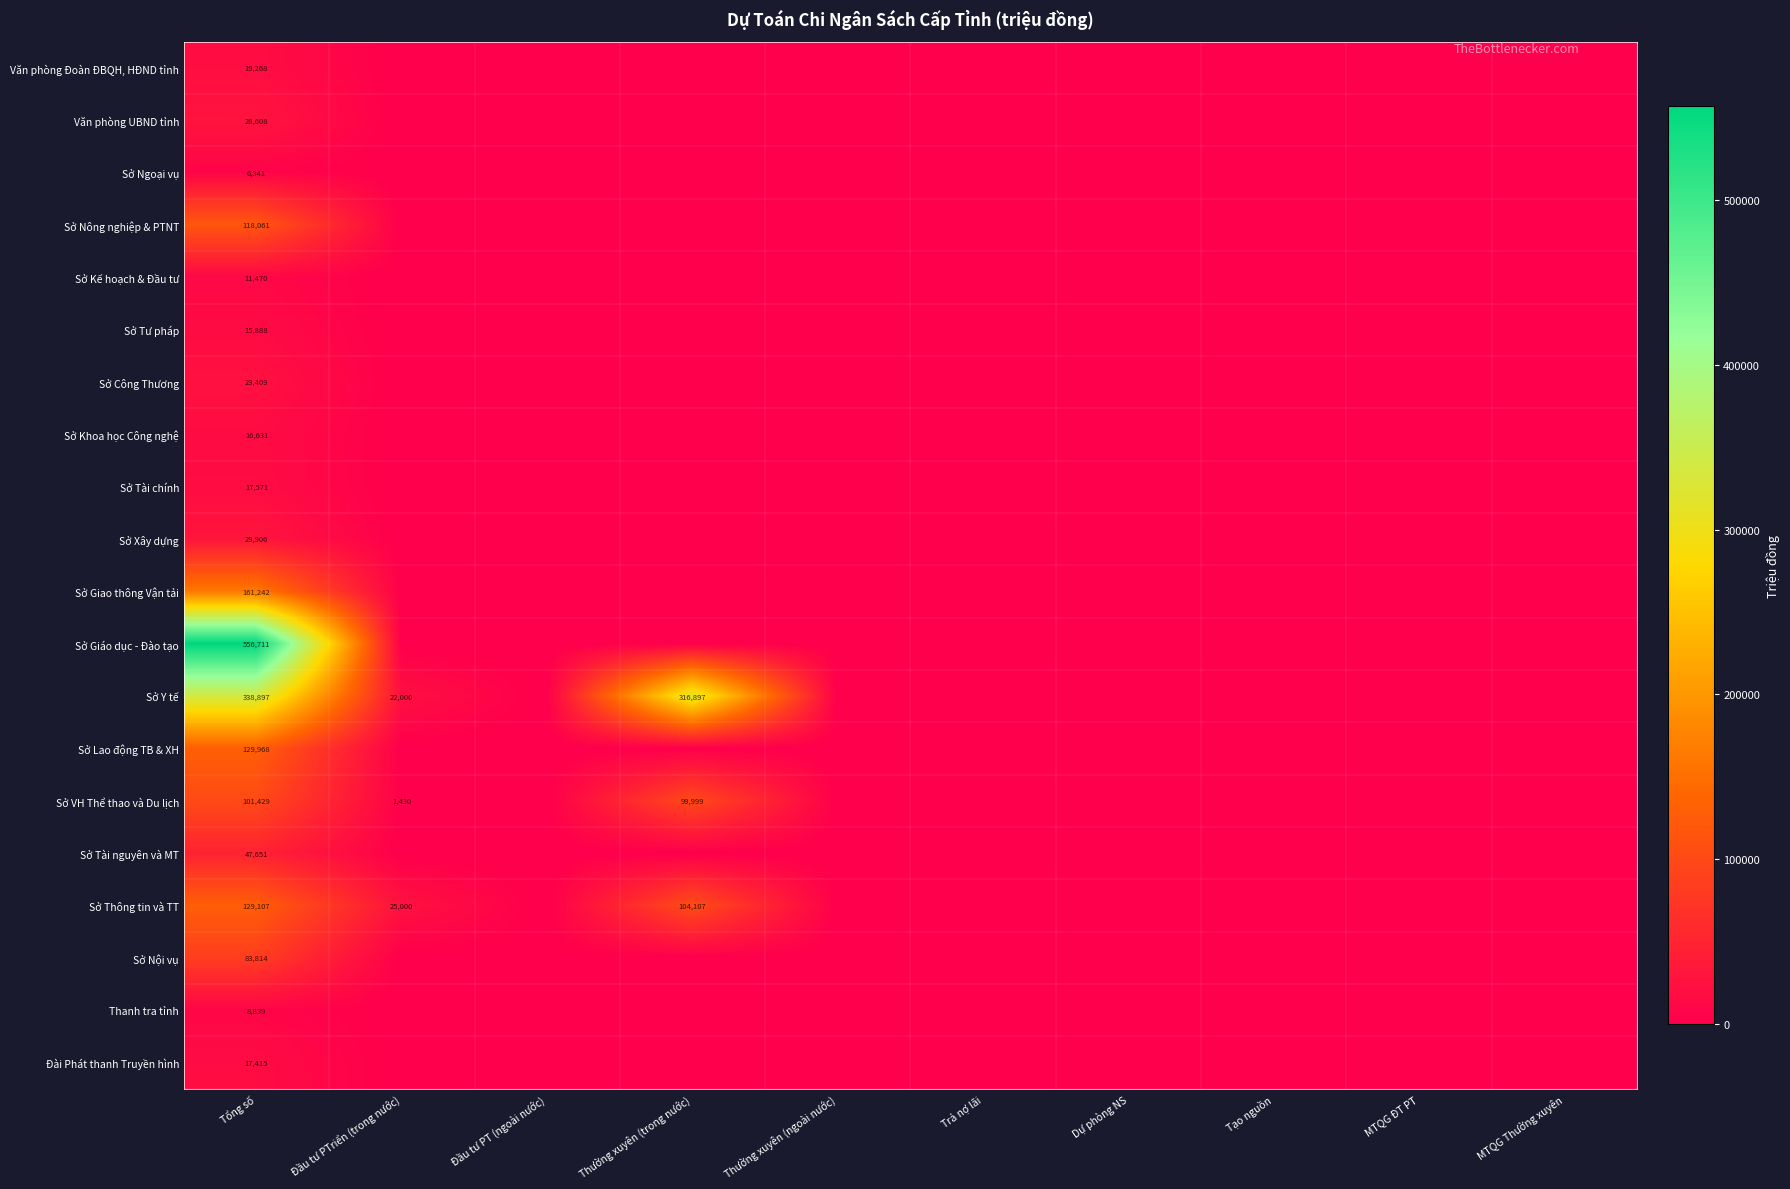

True or false: Sở Y tế has a value of 316897 at Thường xuyên (trong nước).

True